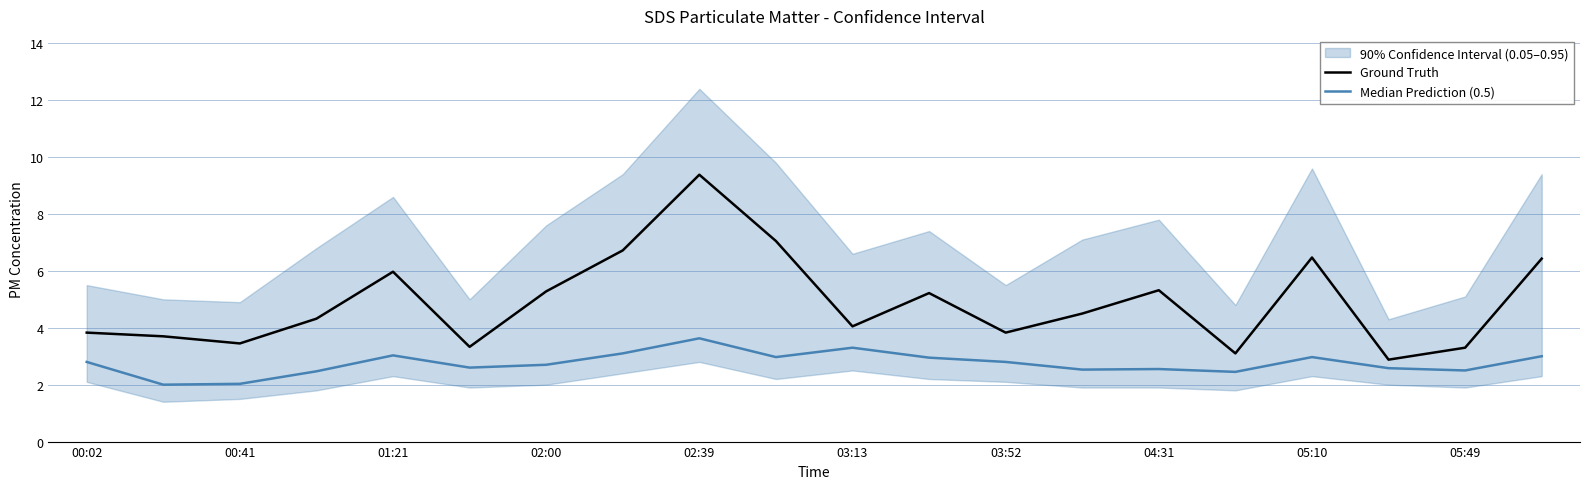

True or false: Median Prediction (0.5) has a value of 2.0 at 00:41.

True